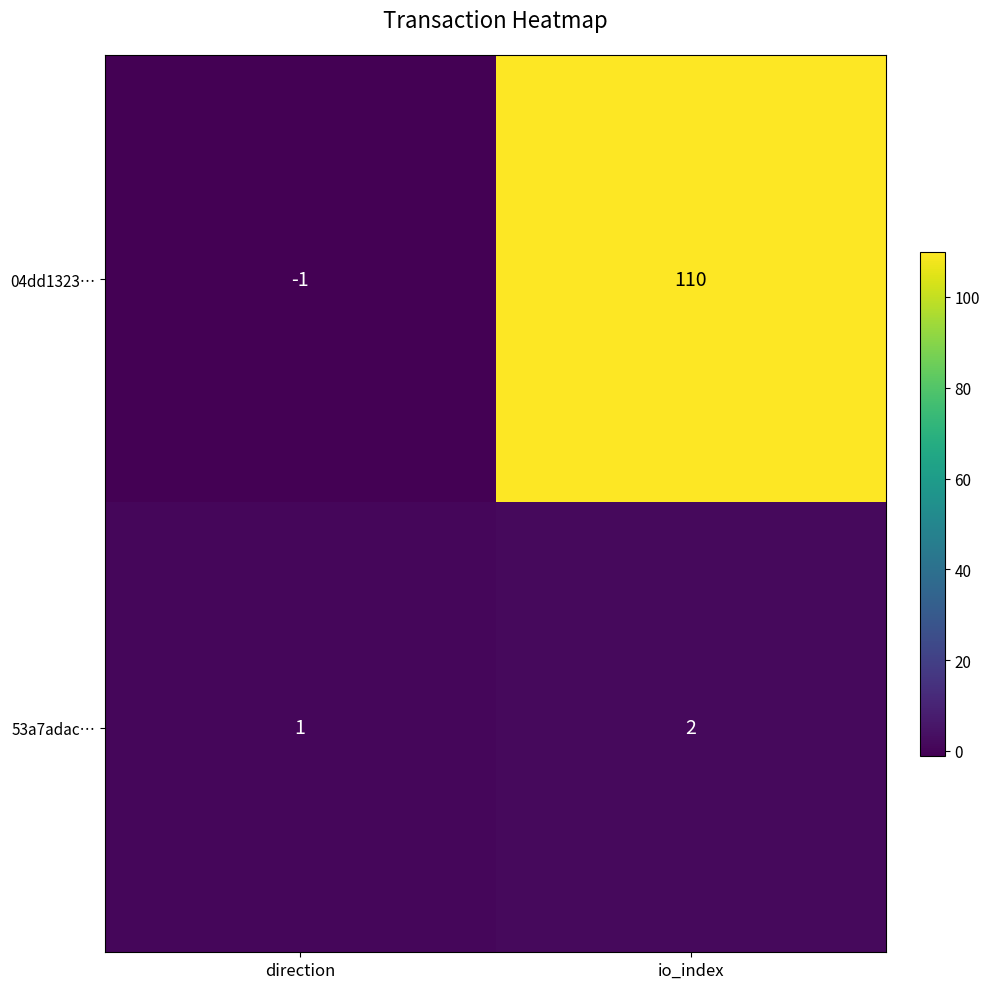

What is the difference between the maximum and minimum values in the 04dd1323… series?

111